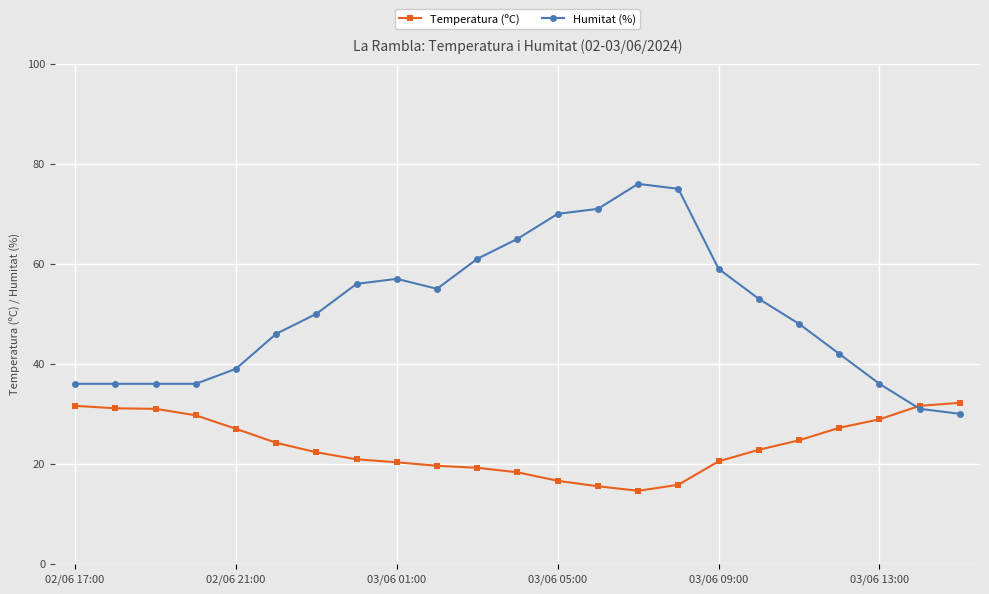

List the series in order of their peak value, highest first.

Humitat (%), Temperatura (ºC)